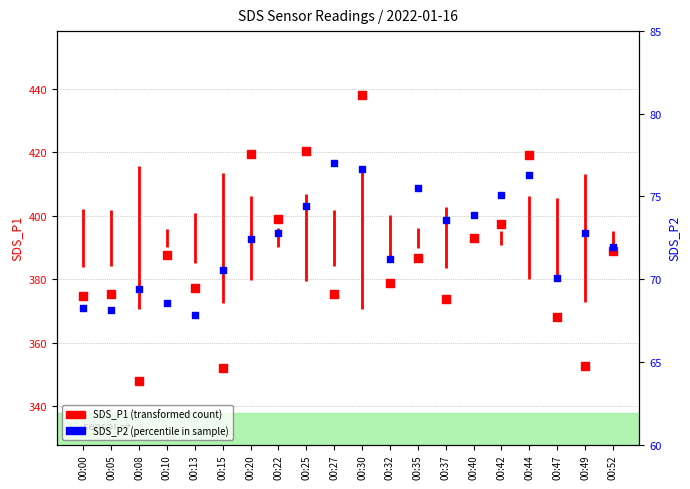

Which series has the largest total across all categories?

SDS_P1 value